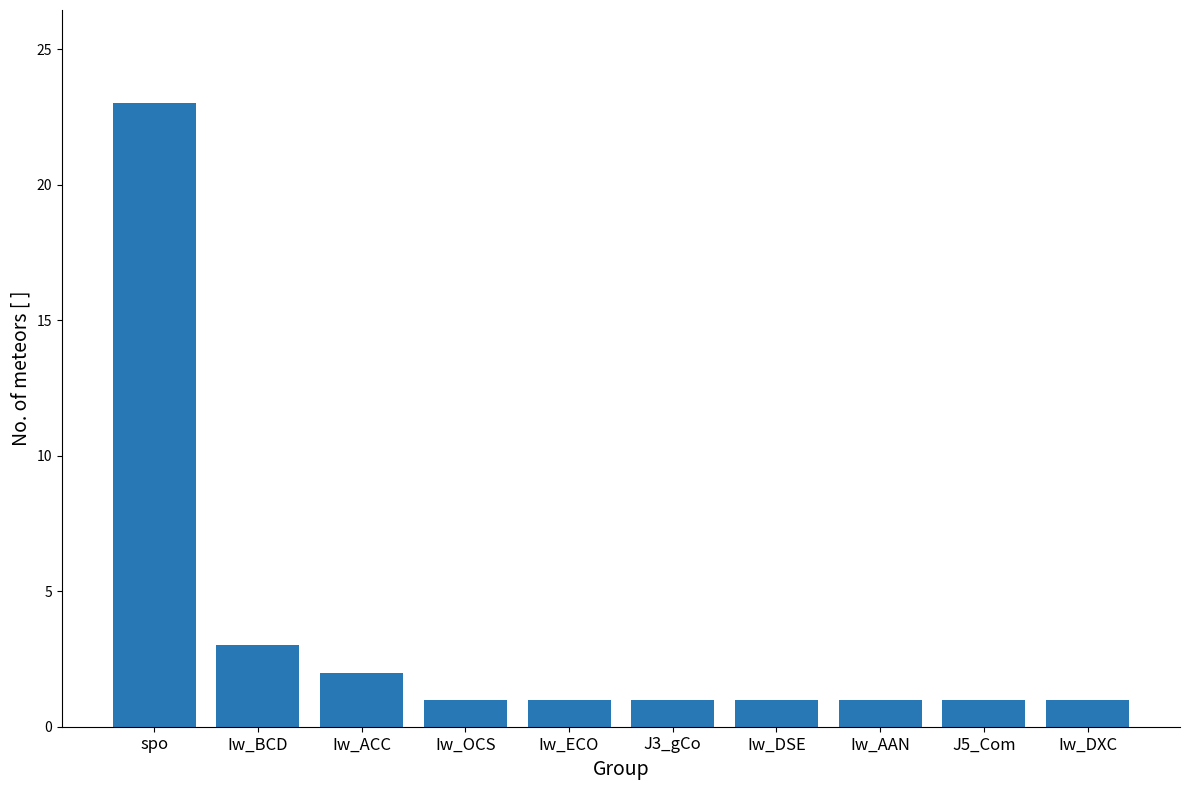

Approximately how many times larger is the value at Iw_DSE compared to Iw_ACC?

0.5